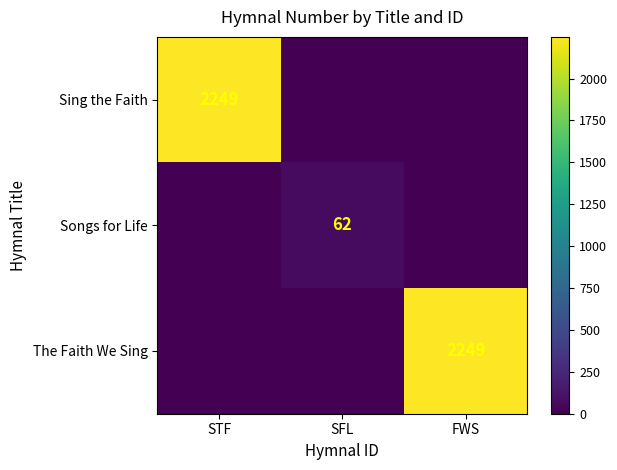

What is the maximum value shown in the chart?

2249